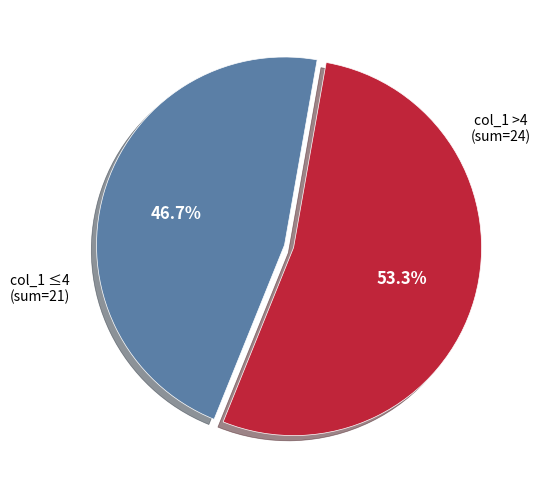

What percentage do col_1 >4 (sum=24) and col_1 ≤4 (sum=21) together represent?

100.0%